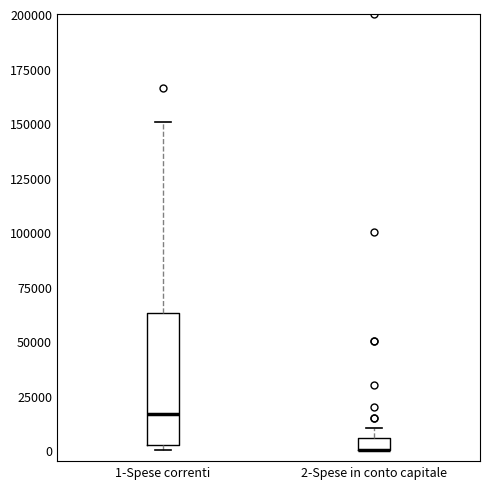

Where is the lower edge of the box for 1-Spese correnti on the y-axis? The values are not printed on the chart, so give them approximately, as read against the axis.

0